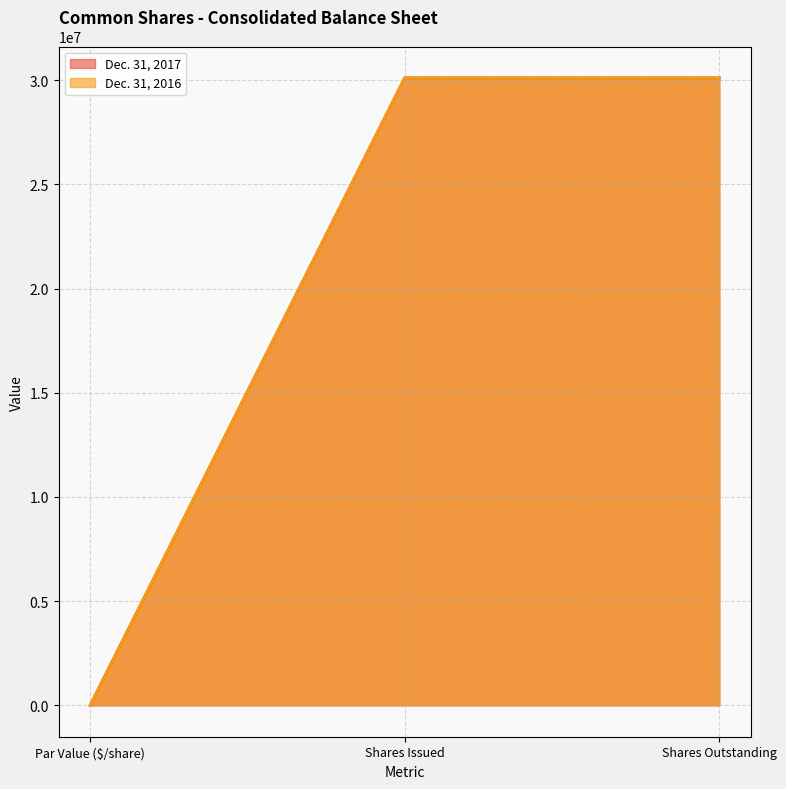

What is the sum of the Dec. 31, 2017 values at Shares Issued and Par Value ($/share)?

30111153